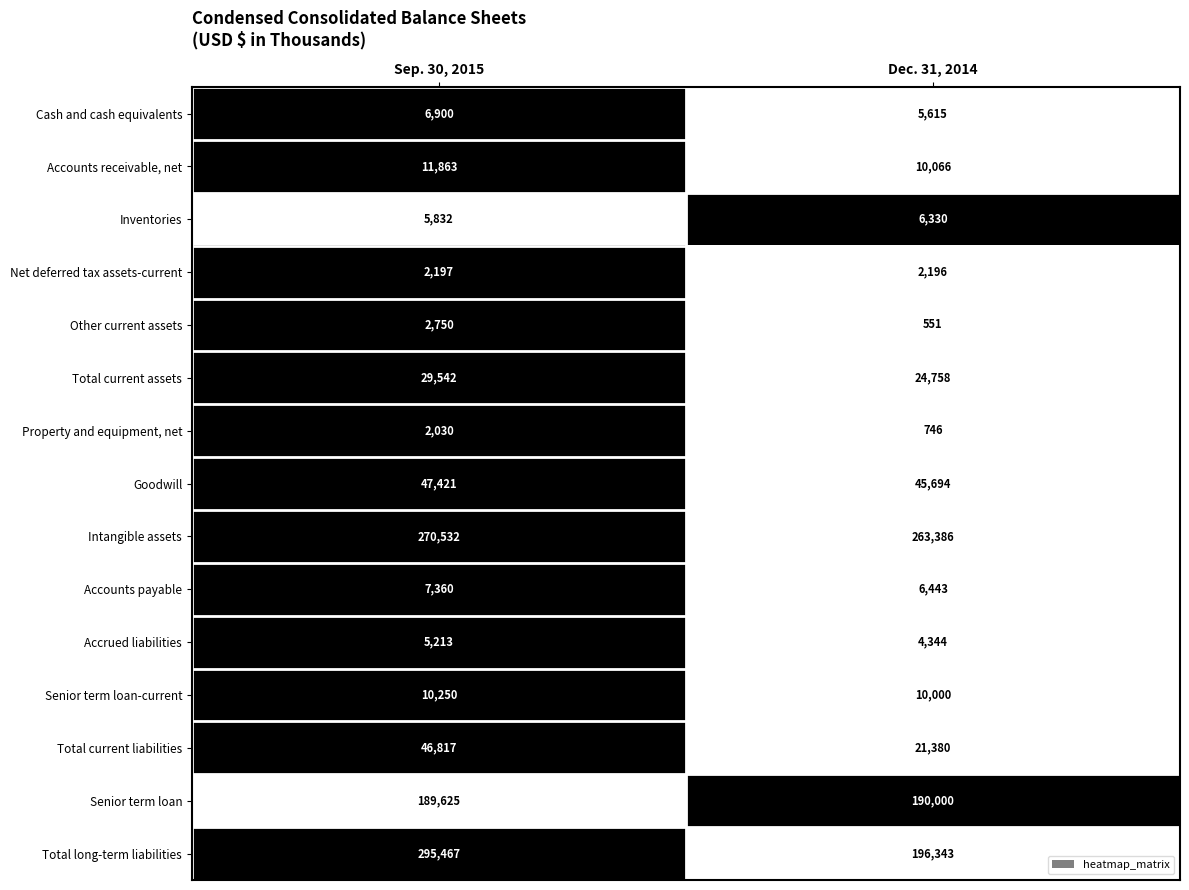

What is the difference between the maximum and minimum values in the Total long-term liabilities series?

99124